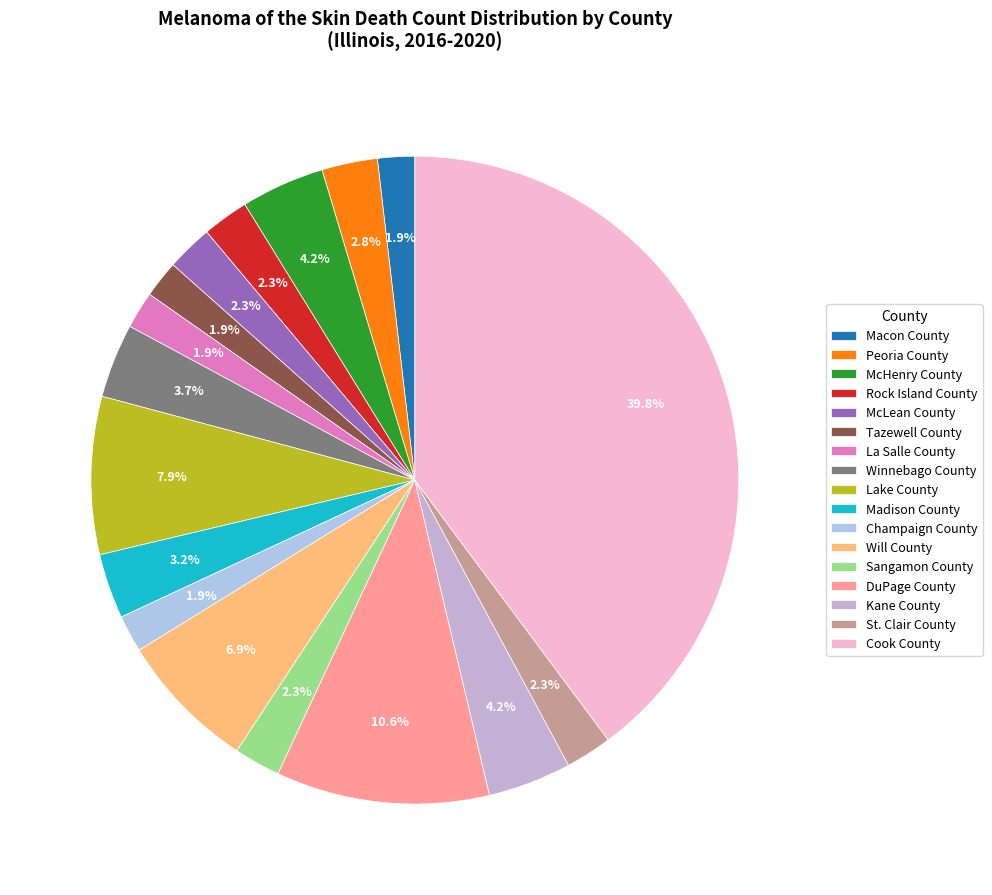

What is the change in value from Tazewell County to Cook County?

+82